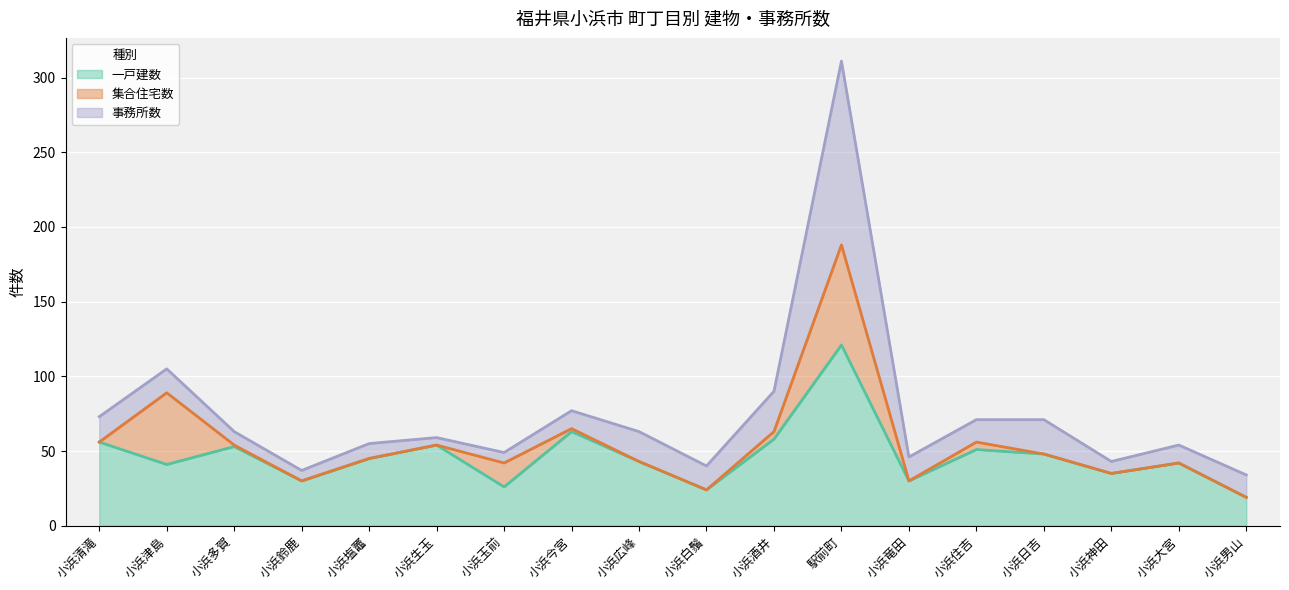

The value of 事務所数 (線) at 駅前町 is 311. True or false?

True